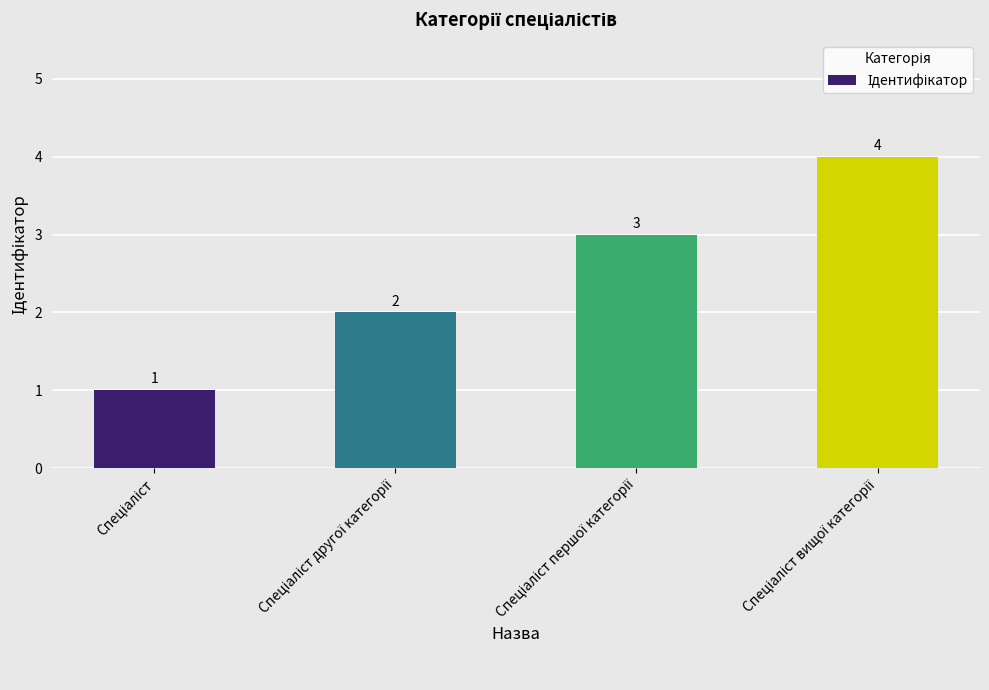

What is the value of the 1st bar from the left?

1